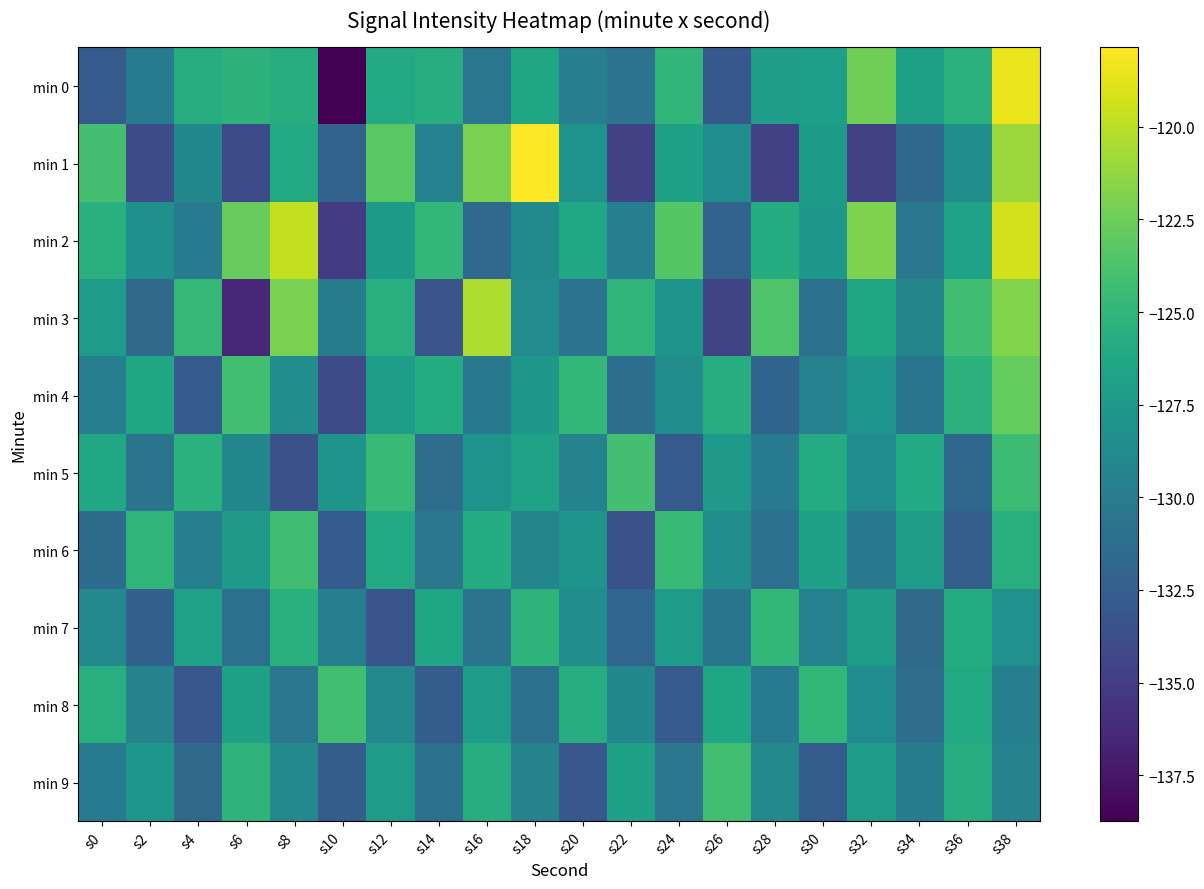

Reading left to right, list all the values displayed in this chart.

min 0: s0=-132.8	s2=-130.1	s4=-125.7	s6=-125.3	s8=-125.7	s10=-138.7	s12=-126.0	s14=-125.7	s16=-130.6	s18=-126.4	s20=-129.8	s22=-130.8	s24=-125.0	s26=-133.0	s28=-127.1	s30=-127.0	s32=-122.4	s34=-126.9	s36=-125.4	s38=-118.5
min 1: s0=-124.1	s2=-134.0	s4=-129.0	s6=-134.0	s8=-126.0	s10=-132.1	s12=-123.2	s14=-129.5	s16=-122.1	s18=-117.9	s20=-128.0	s22=-134.7	s24=-126.8	s26=-128.6	s28=-134.6	s30=-127.3	s32=-134.7	s34=-131.8	s36=-128.3	s38=-121.0
min 2: s0=-125.5	s2=-128.3	s4=-130.1	s6=-122.7	s8=-119.8	s10=-135.2	s12=-127.4	s14=-124.9	s16=-131.6	s18=-128.8	s20=-126.3	s22=-129.7	s24=-123.4	s26=-132.1	s28=-125.8	s30=-127.6	s32=-121.9	s34=-130.4	s36=-126.7	s38=-119.3
min 3: s0=-127.2	s2=-131.5	s4=-124.8	s6=-136.3	s8=-122.1	s10=-129.9	s12=-125.6	s14=-133.2	s16=-120.4	s18=-128.7	s20=-130.8	s22=-125.1	s24=-127.9	s26=-134.5	s28=-123.6	s30=-131.0	s32=-126.4	s34=-129.2	s36=-124.3	s38=-121.7
min 4: s0=-129.8	s2=-126.4	s4=-132.7	s6=-124.2	s8=-128.5	s10=-133.9	s12=-127.1	s14=-125.8	s16=-130.3	s18=-127.6	s20=-124.9	s22=-131.2	s24=-128.4	s26=-125.7	s28=-132.0	s30=-129.5	s32=-127.8	s34=-130.6	s36=-125.3	s38=-122.8
min 5: s0=-126.3	s2=-130.7	s4=-125.4	s6=-129.1	s8=-133.6	s10=-127.9	s12=-124.6	s14=-131.3	s16=-128.0	s18=-126.7	s20=-129.4	s22=-124.1	s24=-132.8	s26=-127.5	s28=-130.2	s30=-125.9	s32=-128.6	s34=-126.0	s36=-131.7	s38=-124.4
min 6: s0=-131.4	s2=-125.1	s4=-129.8	s6=-127.5	s8=-124.3	s10=-132.7	s12=-126.0	s14=-130.5	s16=-125.8	s18=-129.2	s20=-127.9	s22=-133.6	s24=-124.7	s26=-128.4	s28=-131.1	s30=-126.8	s32=-130.3	s34=-127.0	s36=-132.4	s38=-125.6
min 7: s0=-128.9	s2=-132.3	s4=-126.7	s6=-131.0	s8=-125.5	s10=-129.8	s12=-133.2	s14=-126.4	s16=-130.7	s18=-125.2	s20=-128.5	s22=-131.9	s24=-127.3	s26=-130.6	s28=-124.9	s30=-129.6	s32=-127.1	s34=-131.5	s36=-125.8	s38=-128.2
min 8: s0=-125.6	s2=-129.4	s4=-133.1	s6=-126.8	s8=-130.5	s10=-124.2	s12=-128.9	s14=-132.6	s16=-127.3	s18=-131.0	s20=-125.7	s22=-129.1	s24=-132.8	s26=-126.5	s28=-130.2	s30=-124.9	s32=-128.6	s34=-131.3	s36=-126.0	s38=-129.7
min 9: s0=-130.1	s2=-127.8	s4=-131.5	s6=-125.2	s8=-128.9	s10=-132.6	s12=-127.3	s14=-131.0	s16=-125.7	s18=-129.4	s20=-133.1	s22=-126.8	s24=-130.5	s26=-124.2	s28=-128.9	s30=-132.6	s32=-127.3	s34=-130.0	s36=-125.7	s38=-129.4